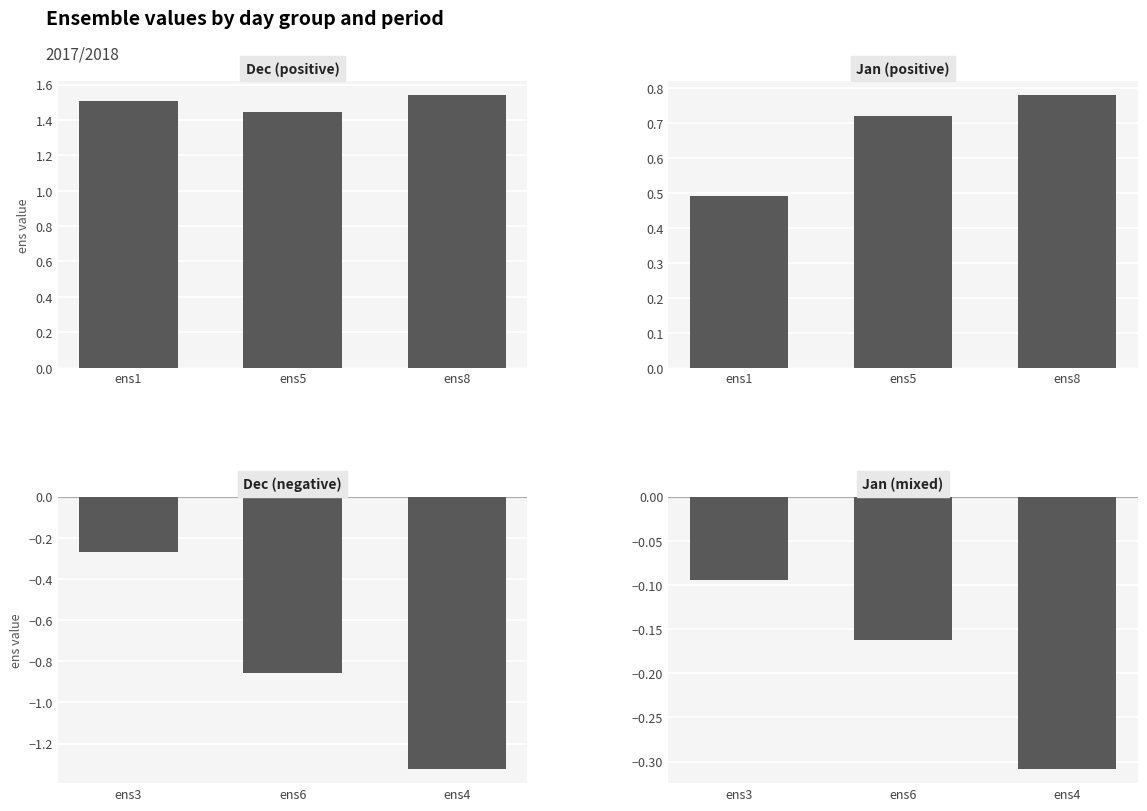

How many data points does each series have?

3